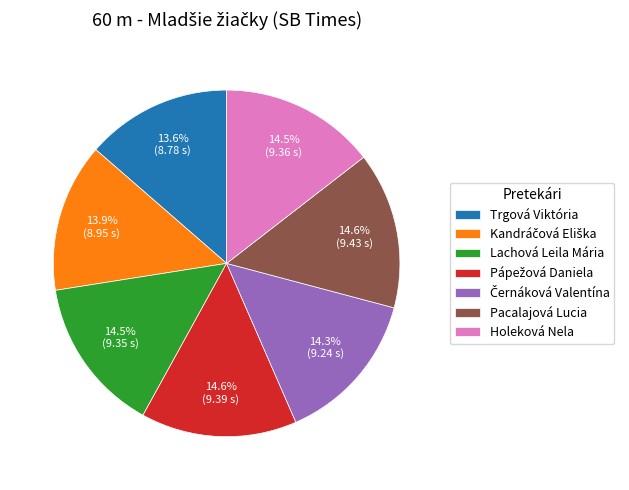

To the nearest percent, what is the difference between the largest and smallest slice percentages?

1%